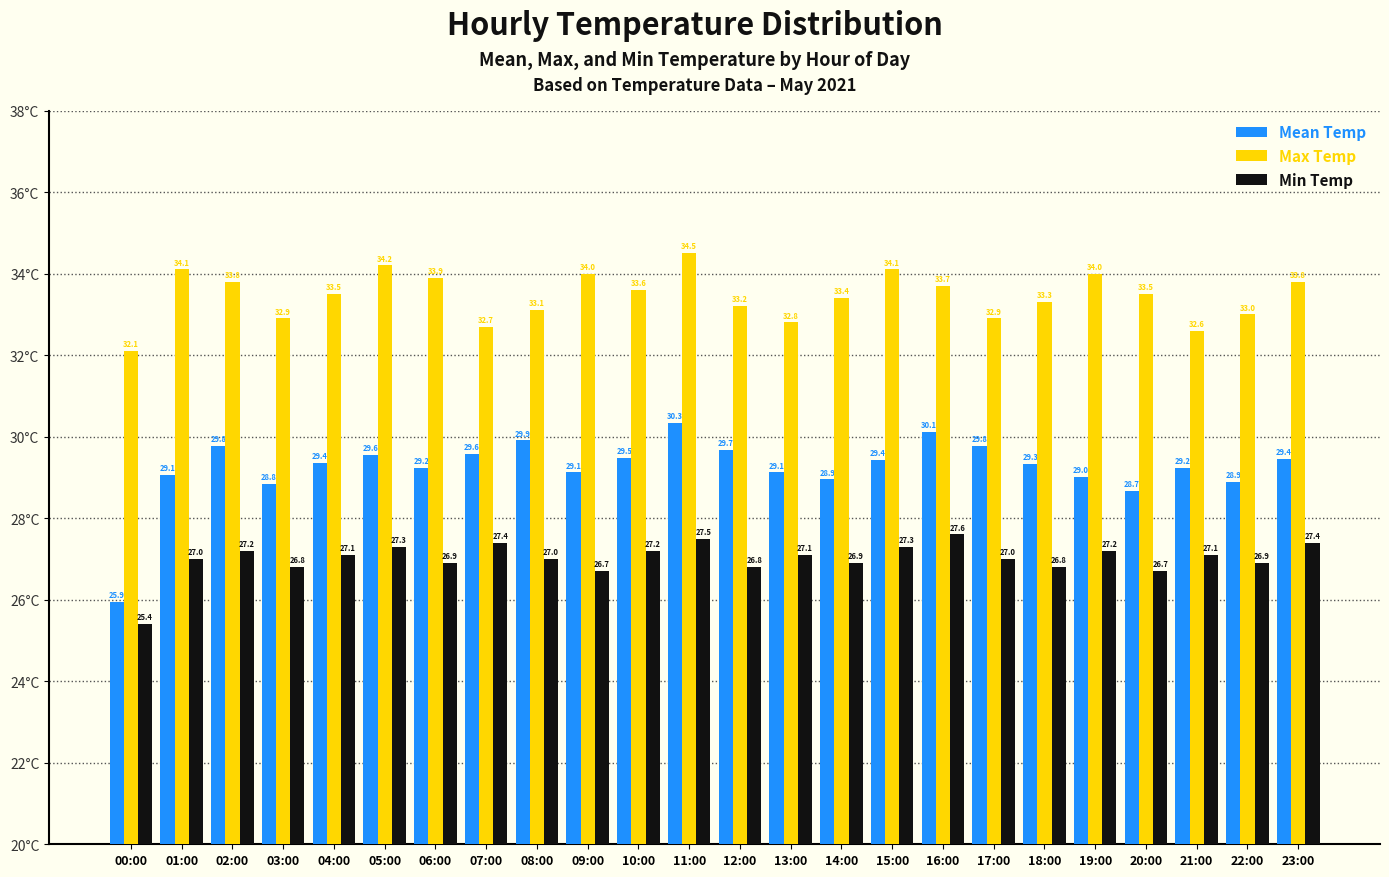

How many bars are there in each group?

3